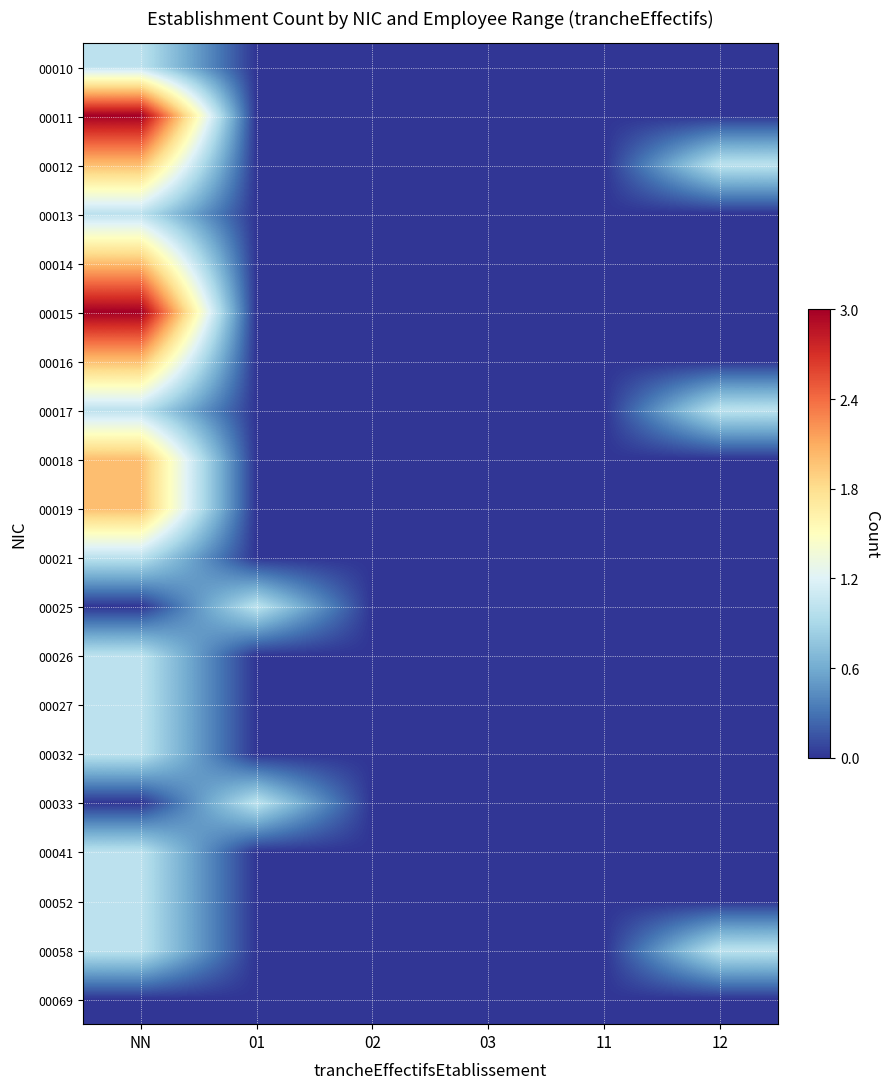

Is the value of 00014 at 03 greater than the value of 00012 at 01?

No